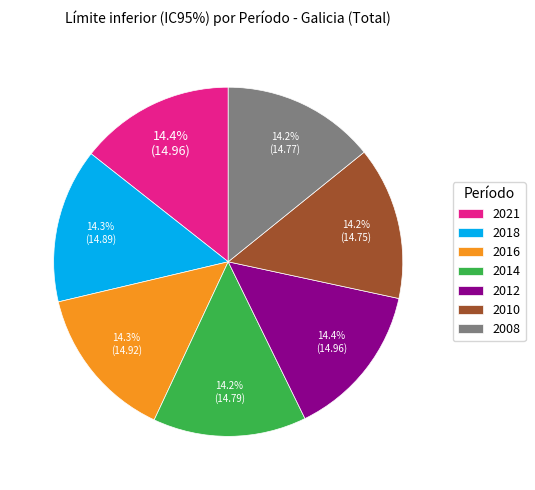

Is it true that 2012 is 1% of the pie?

False